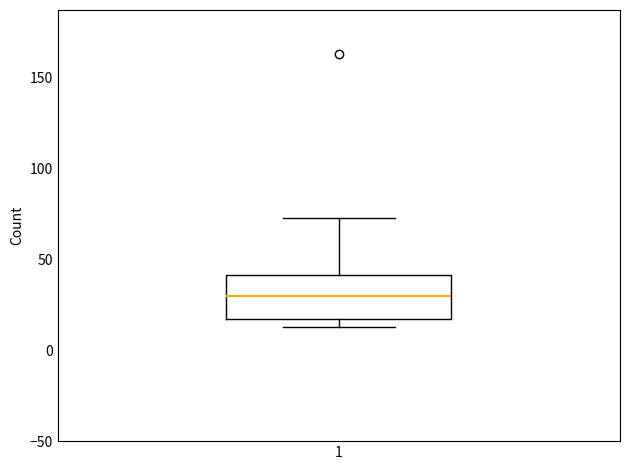

Where is the upper edge of the box at x = 1 on the y-axis? The values are not printed on the chart, so give them approximately, as read against the axis.

40